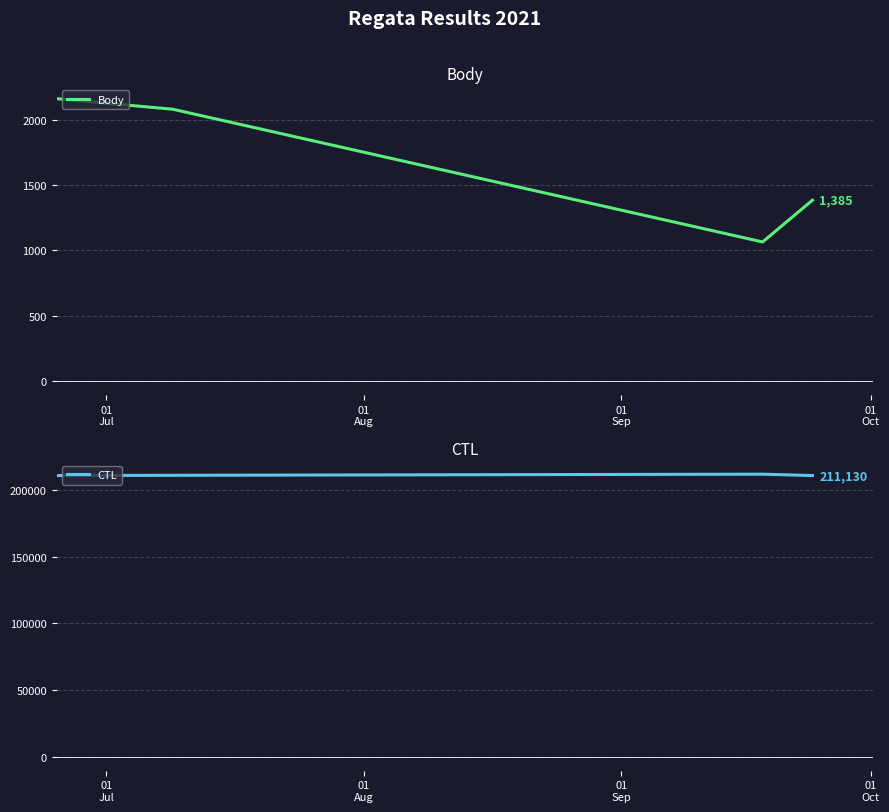

Does the chart have visible grid lines?

Yes